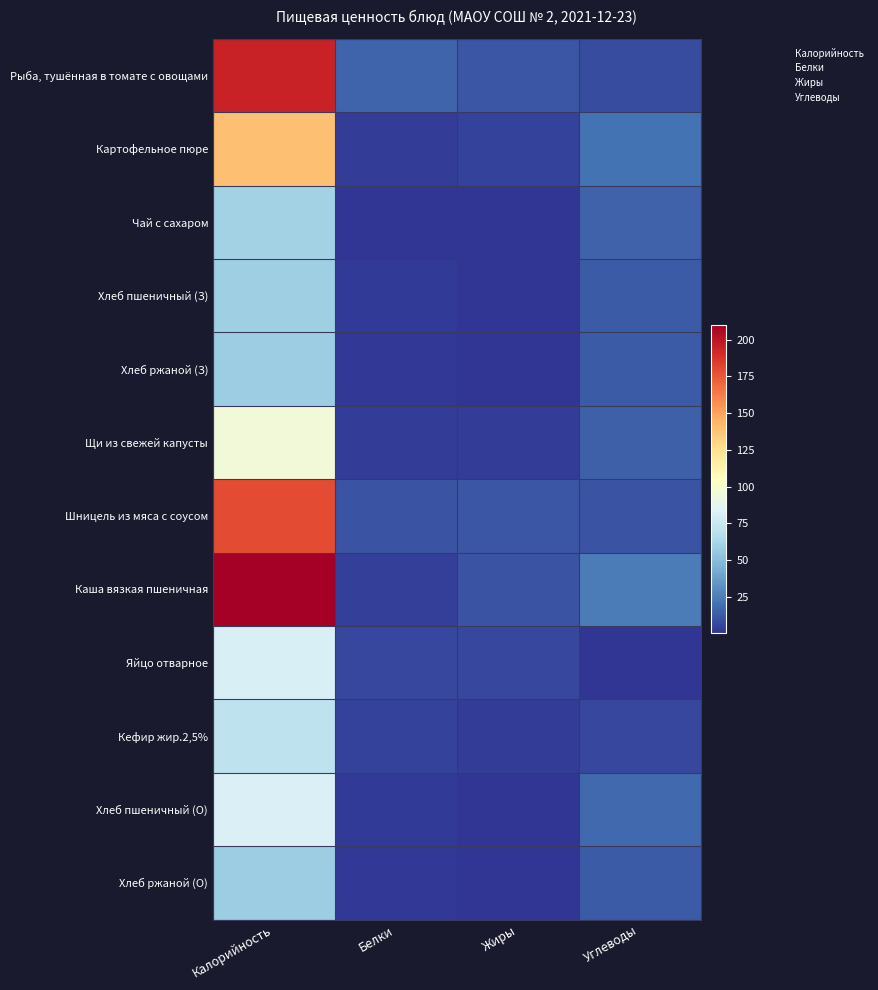

Which category has the lowest value across all series?

Жиры